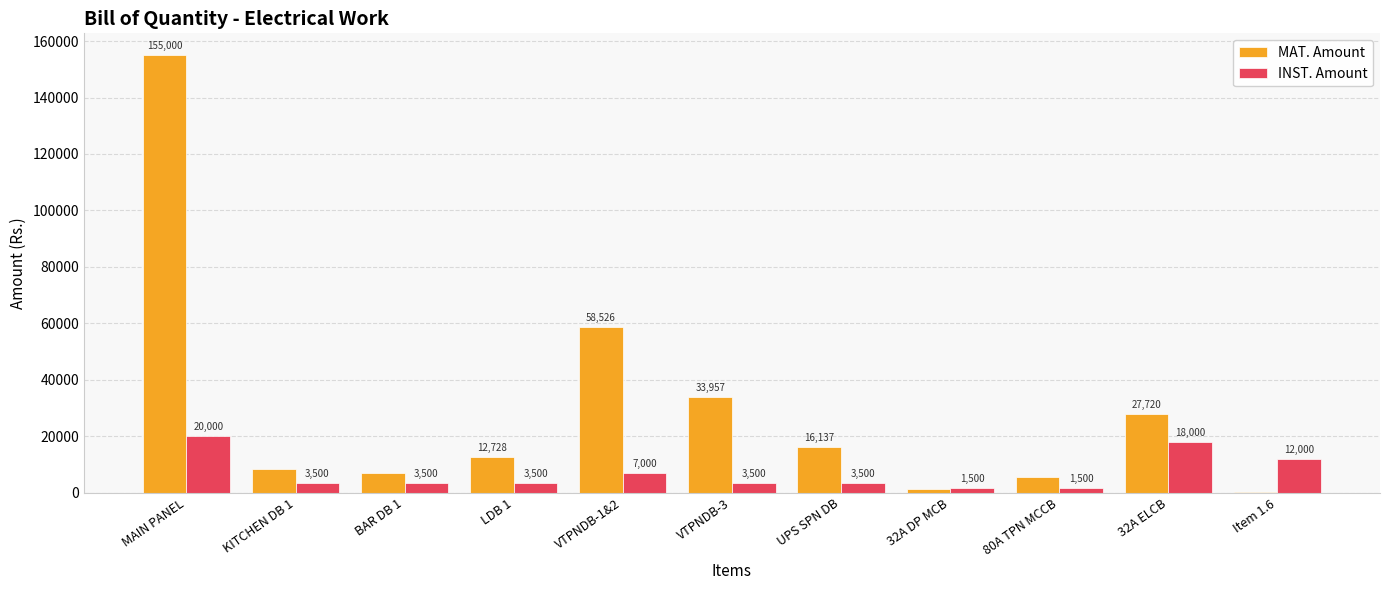

True or false: MAT. Amount has a value of 16137.0 at UPS SPN DB.

True